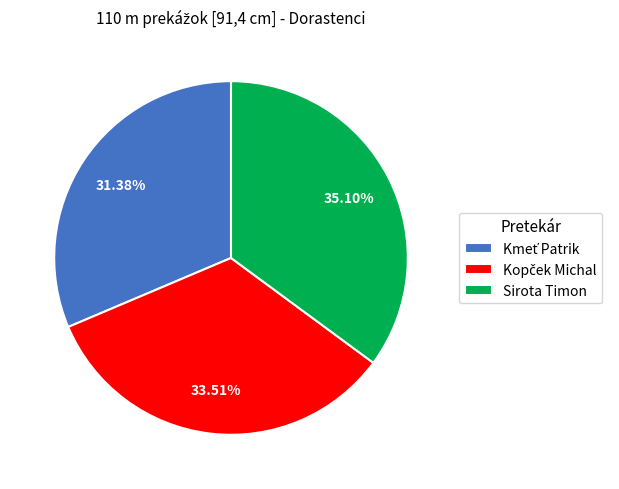

Is there any slice that represents more than half of the pie?

No